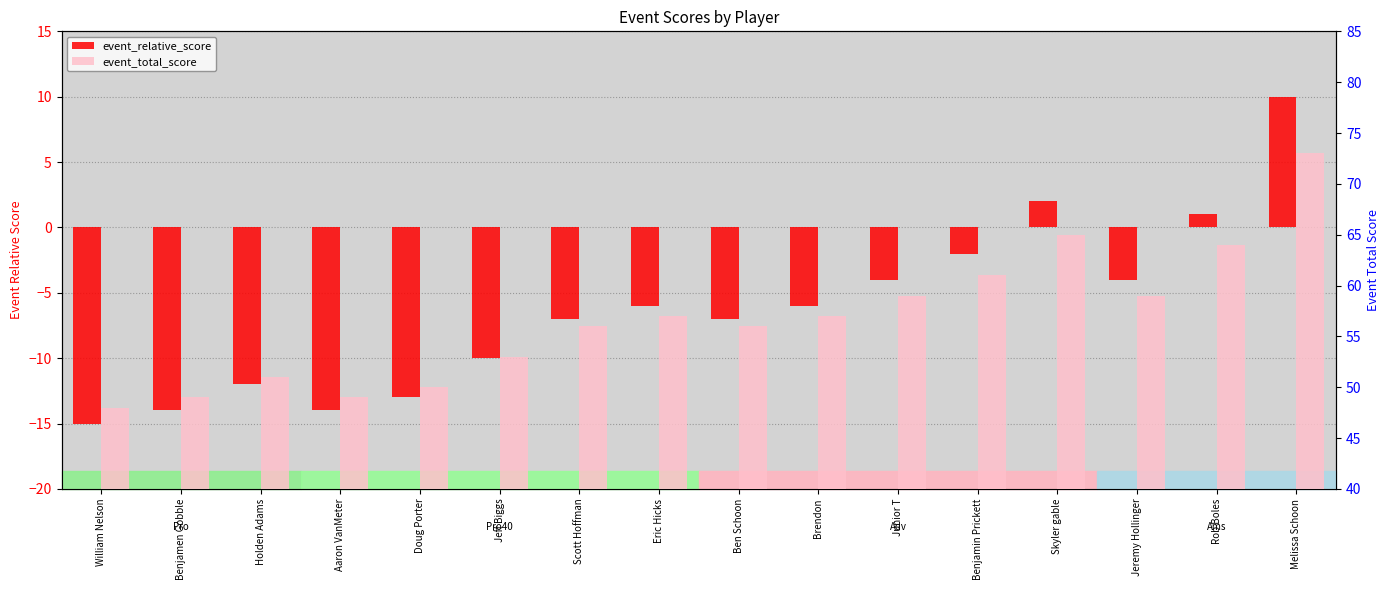

At how many categories does at least one series exceed -7?

16